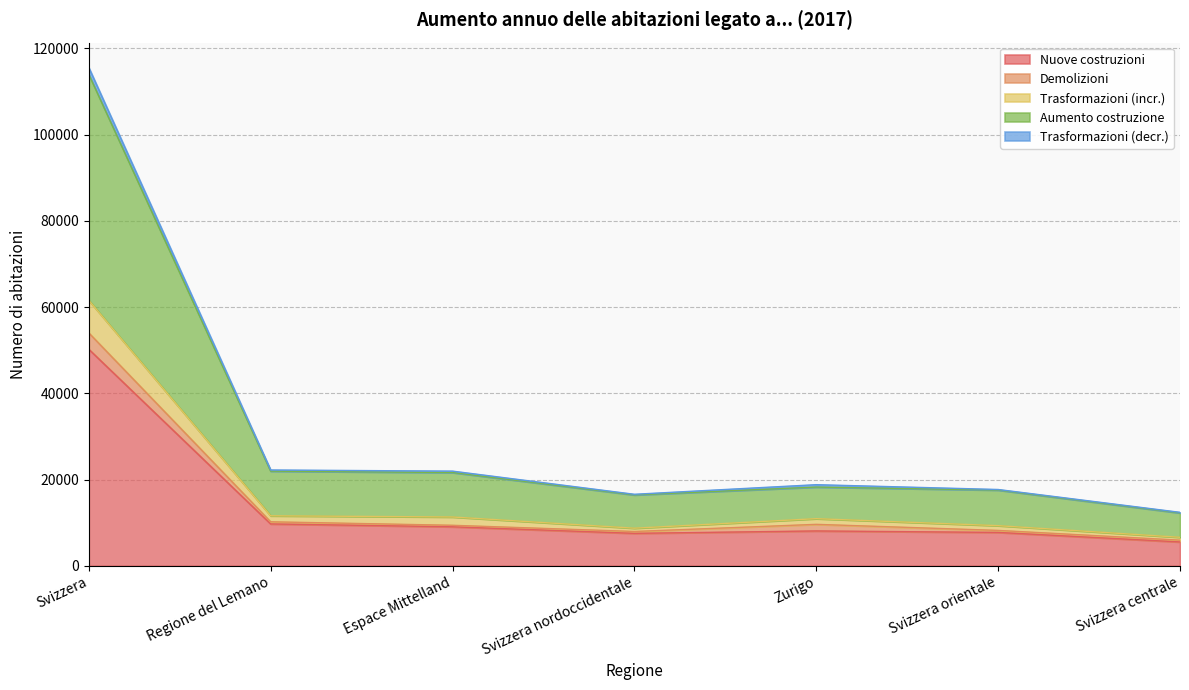

True or false: Trasformazioni (incr.) has a value of 9595 at Regione del Lemano.

False